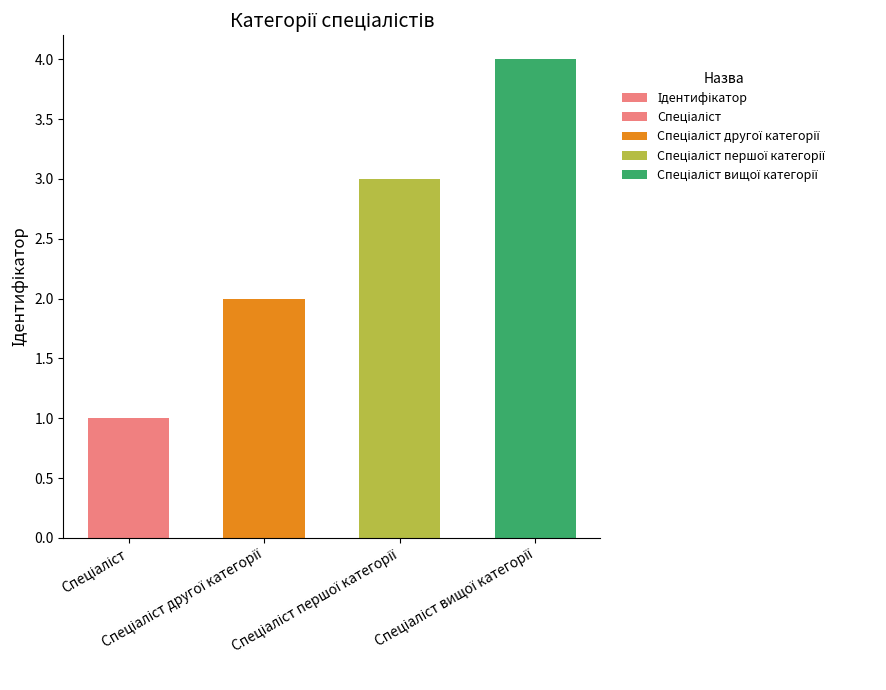

How many data points are less than 3?

2